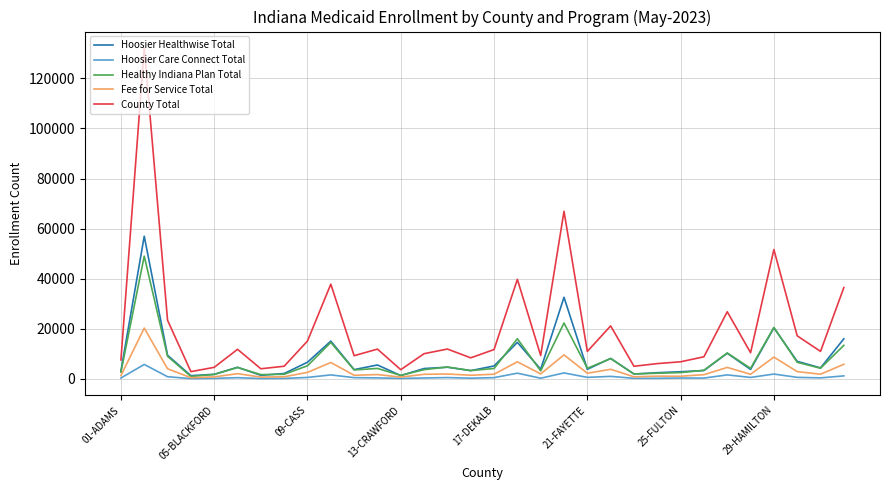

What is the highest value of the County Total series?

132112